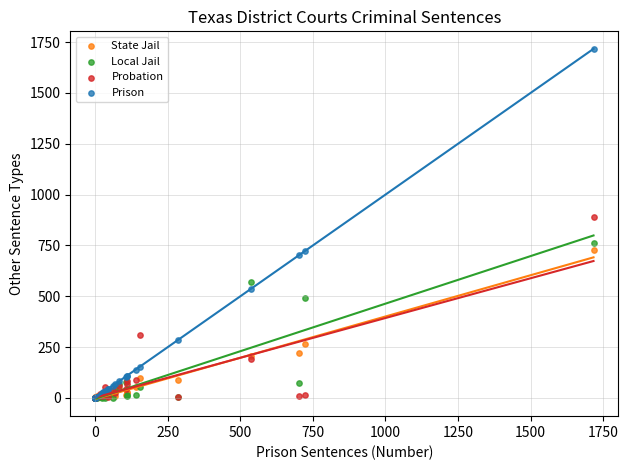

What are all the series names shown in the legend?

State Jail, Local Jail, Probation, Prison